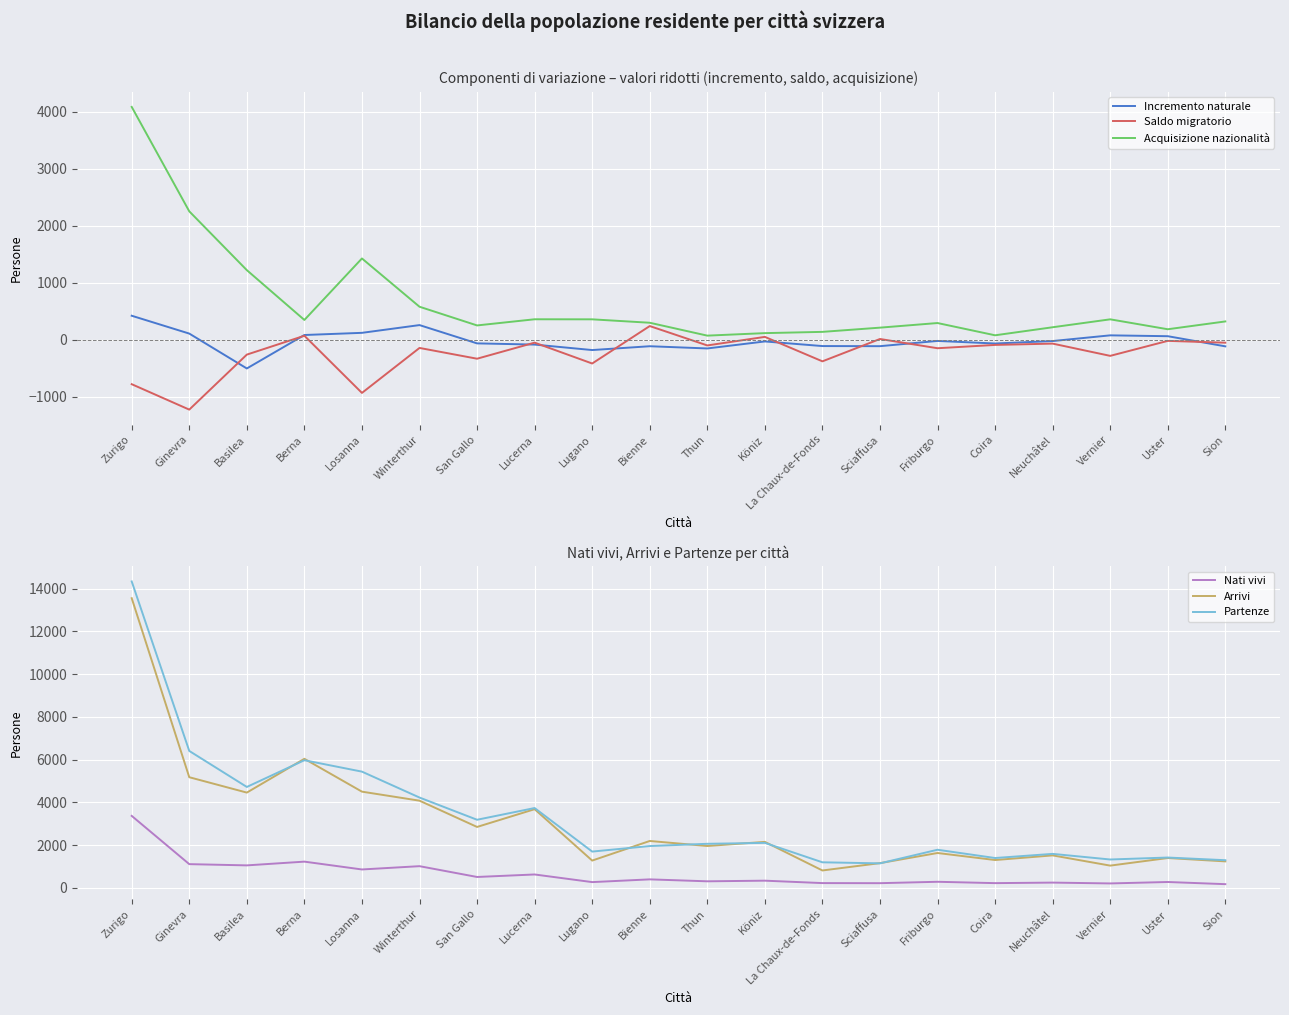

What is the minimum value for Arrivi?

818